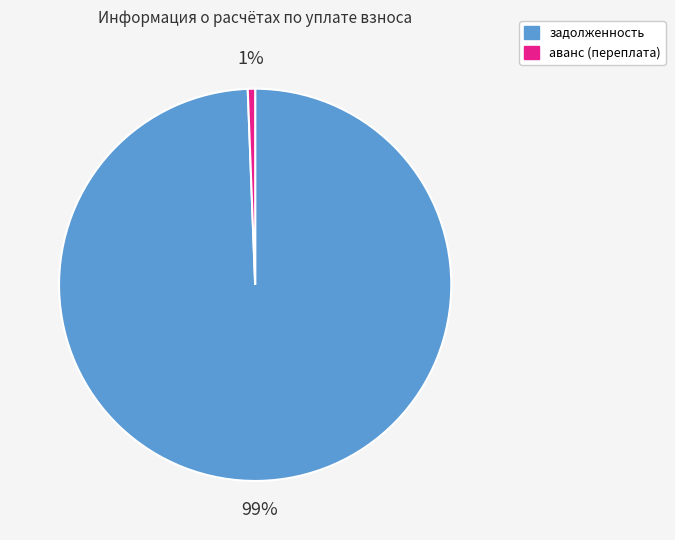

To the nearest percent, what is the average slice percentage?

50%